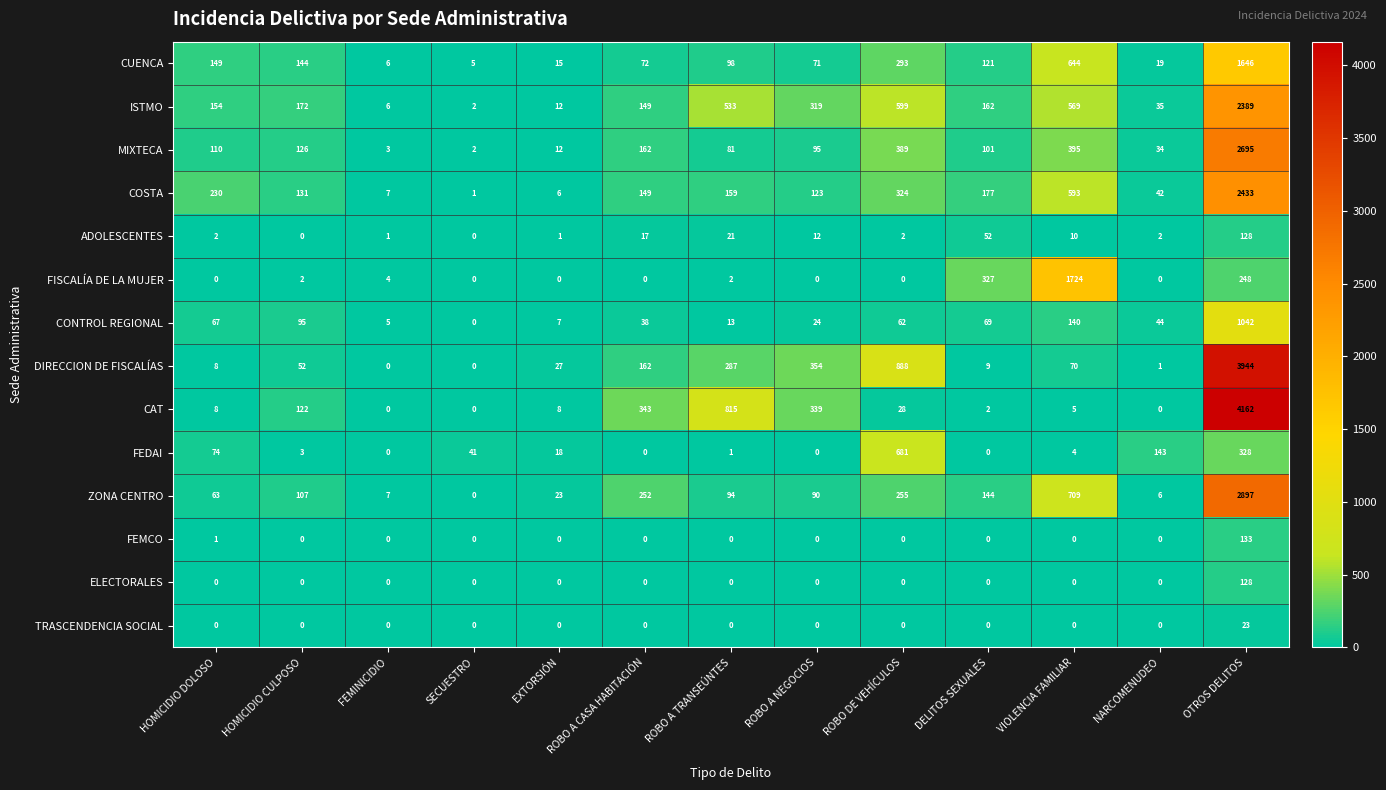

The value of CONTROL REGIONAL at NARCOMENUDEO is 22. True or false?

False